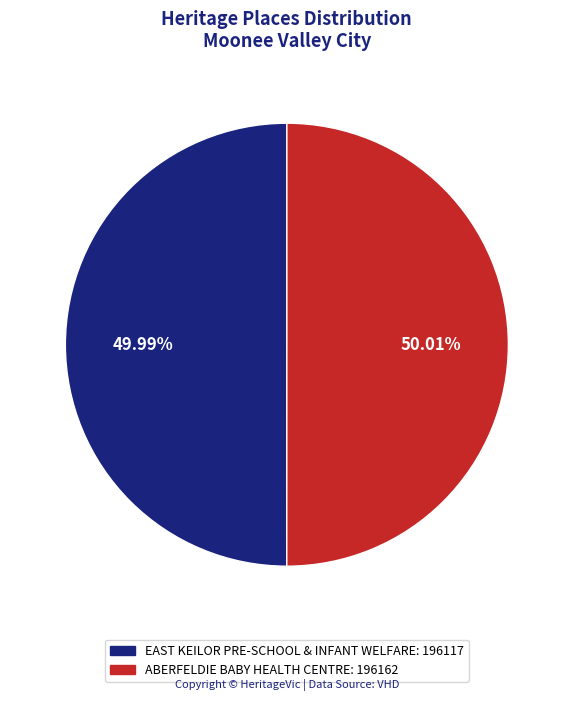

What portion of the pie excludes EAST KEILOR PRE-SCHOOL & INFANT WELFARE?

50.0%